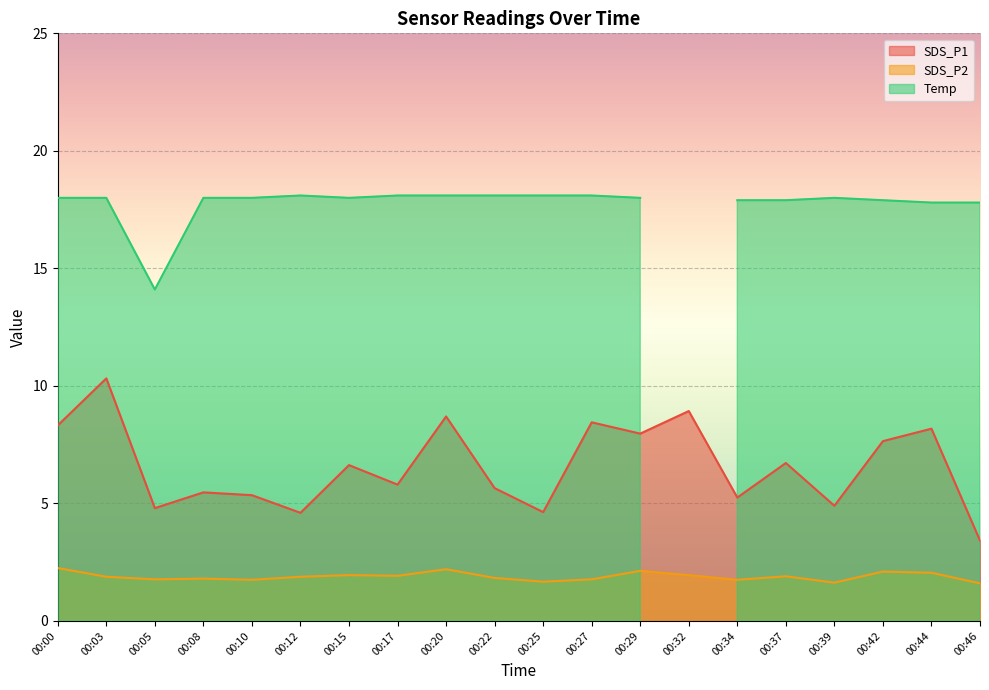

What is the value of the SDS_P2 point at the 4th from the left?

1.8